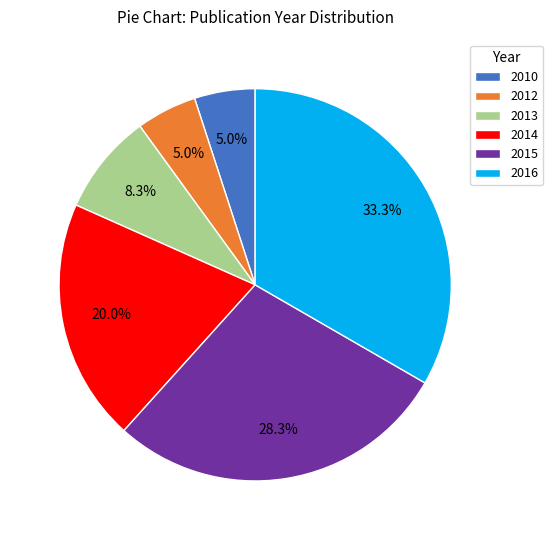

Which slice is the largest?

2016